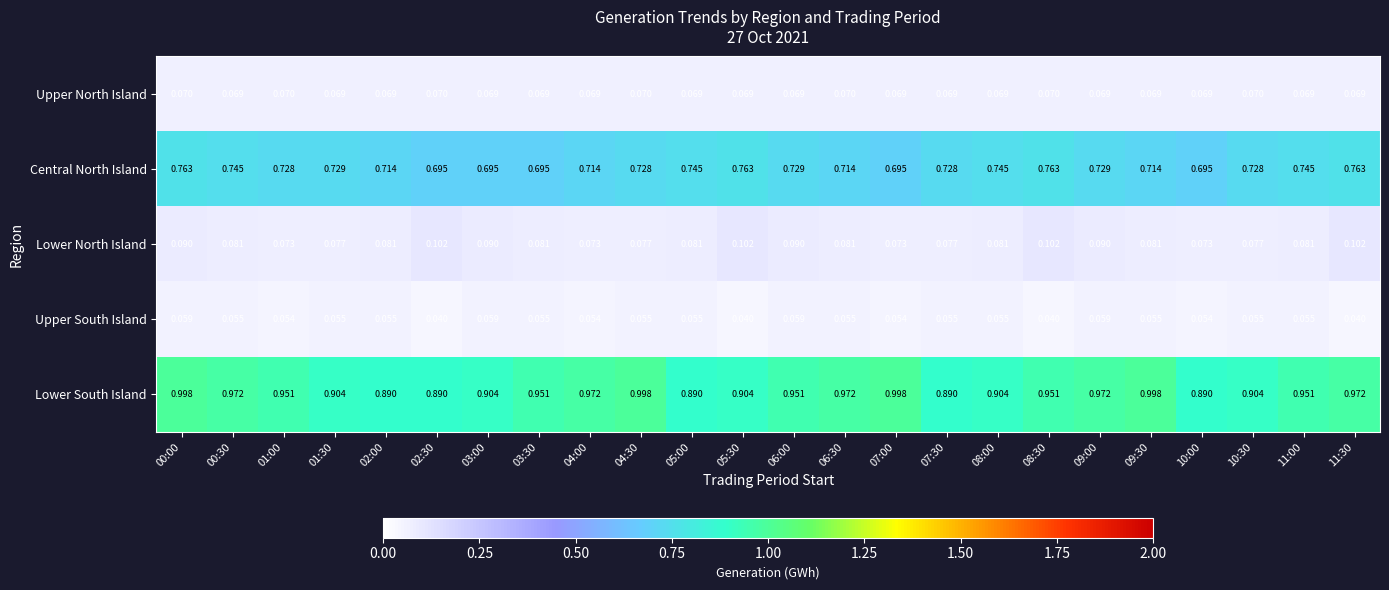

Which series has the largest total across all categories?

Lower South Island